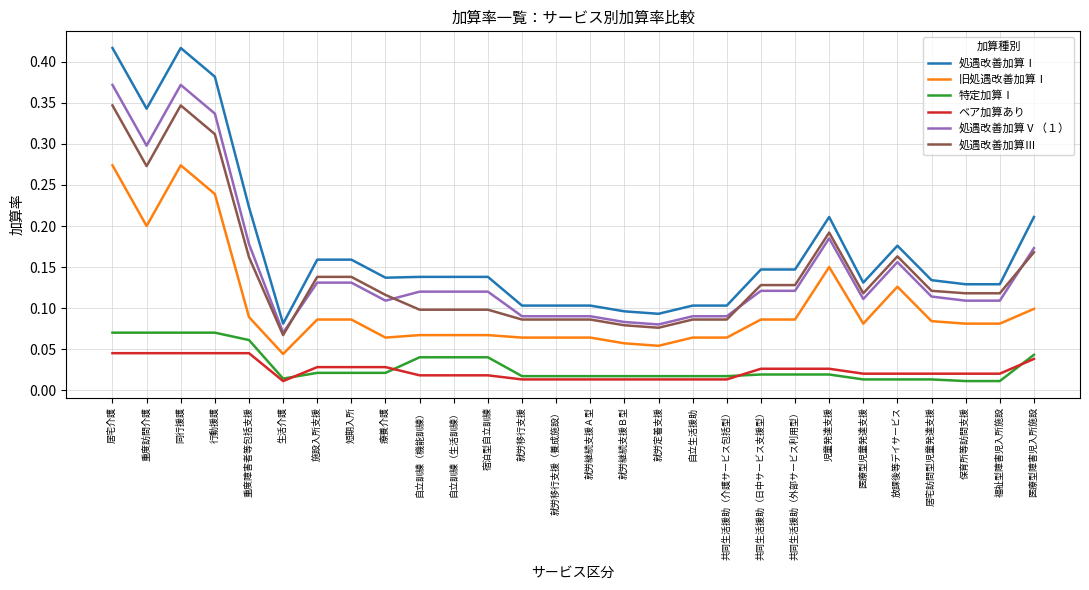

What position from the left is 短期入所?

8